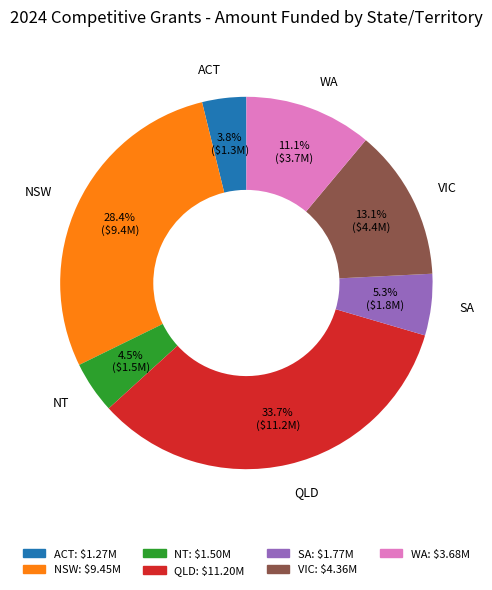

To the nearest percent, what is the difference between the ACT and NSW slice percentages?

25%